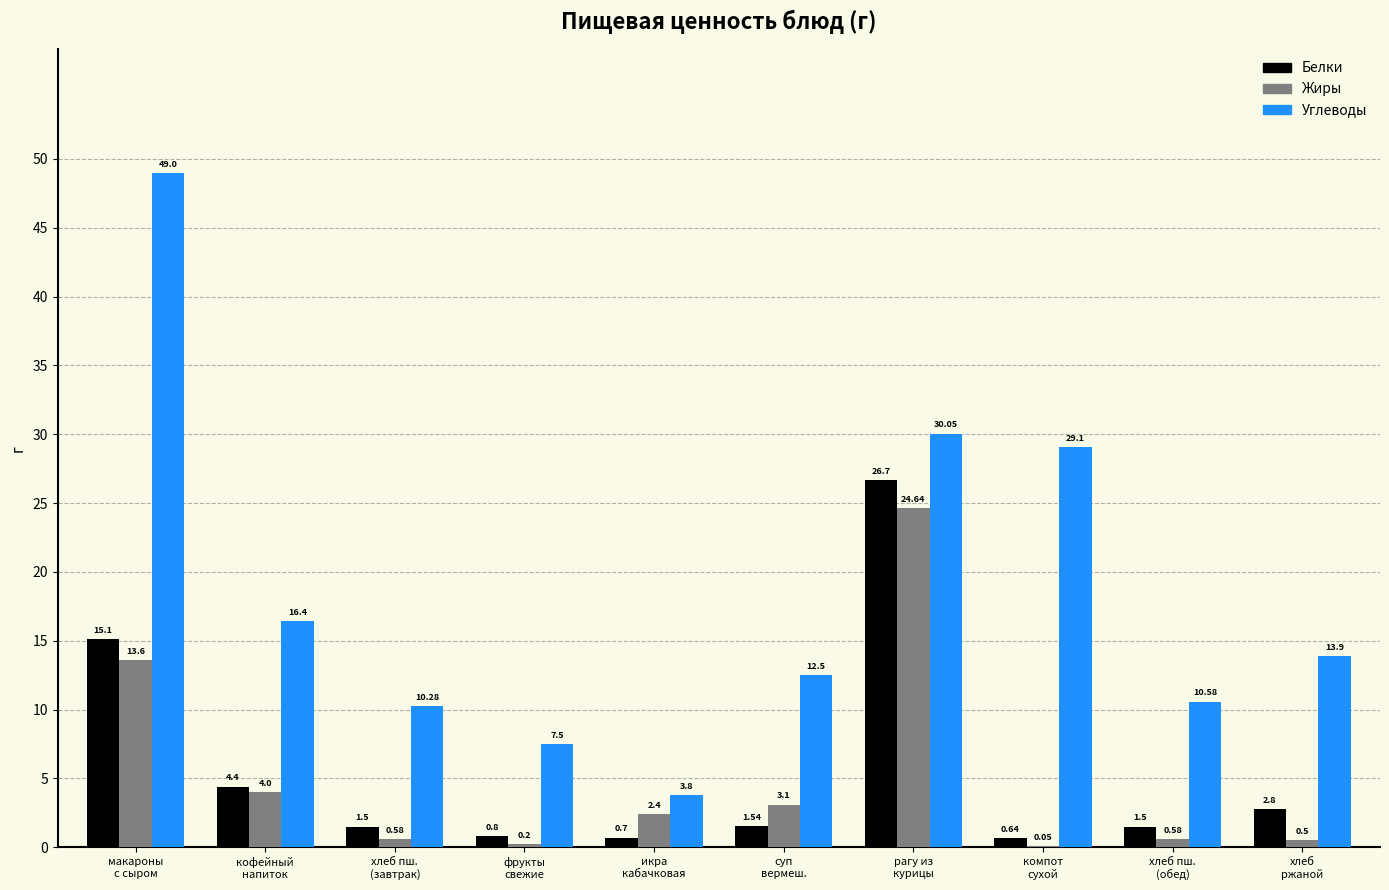

Which series has the largest total across all categories?

Углеводы